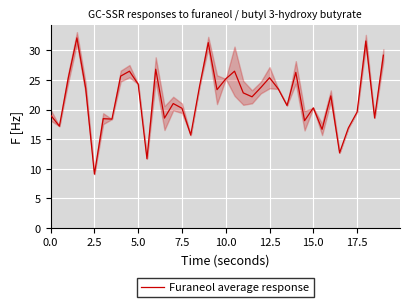

How many points are lower than both their immediate neighbors (excluding endpoints)?

13